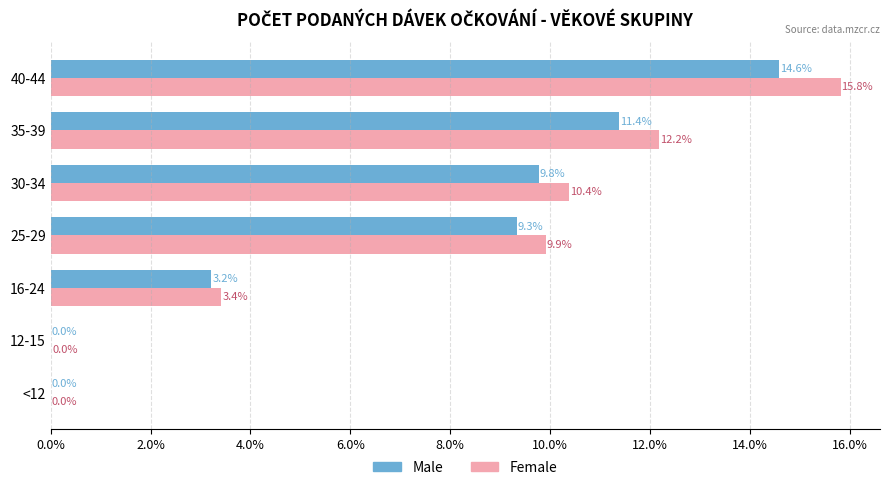

Which category has the highest value in the Female series?

40-44